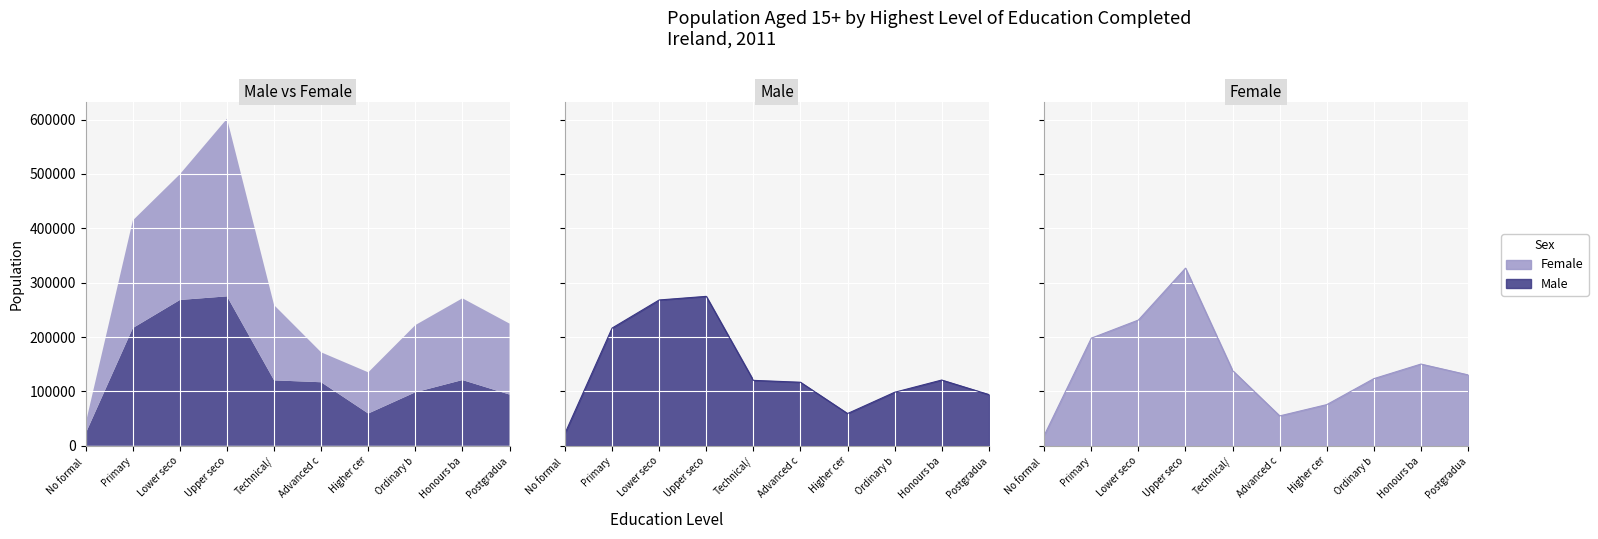

Where is Female nearest to the value 172978?

Honours ba